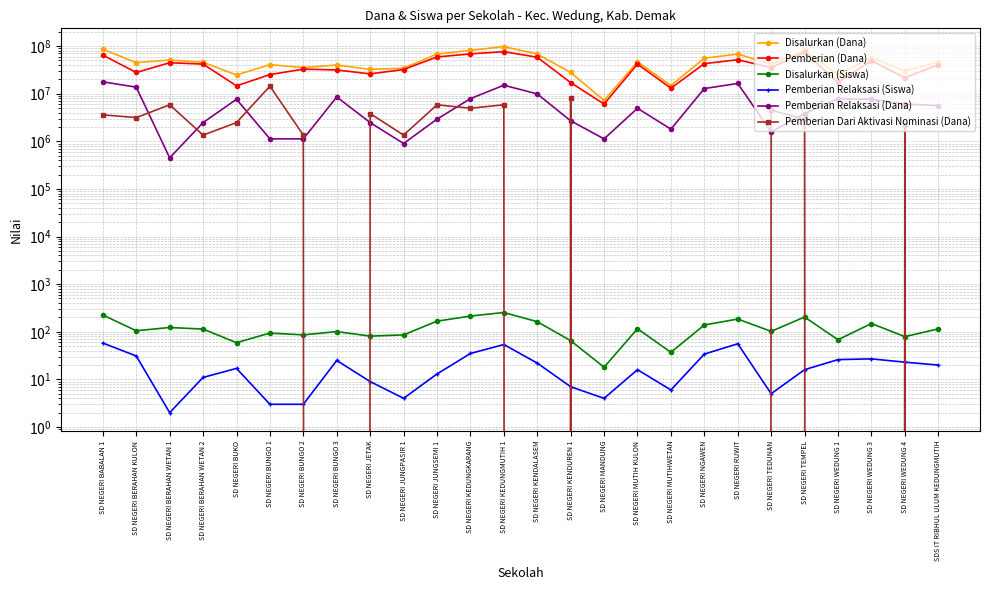

What is the value of the Disalurkan (Dana) point at the 17th from the left?

46800000